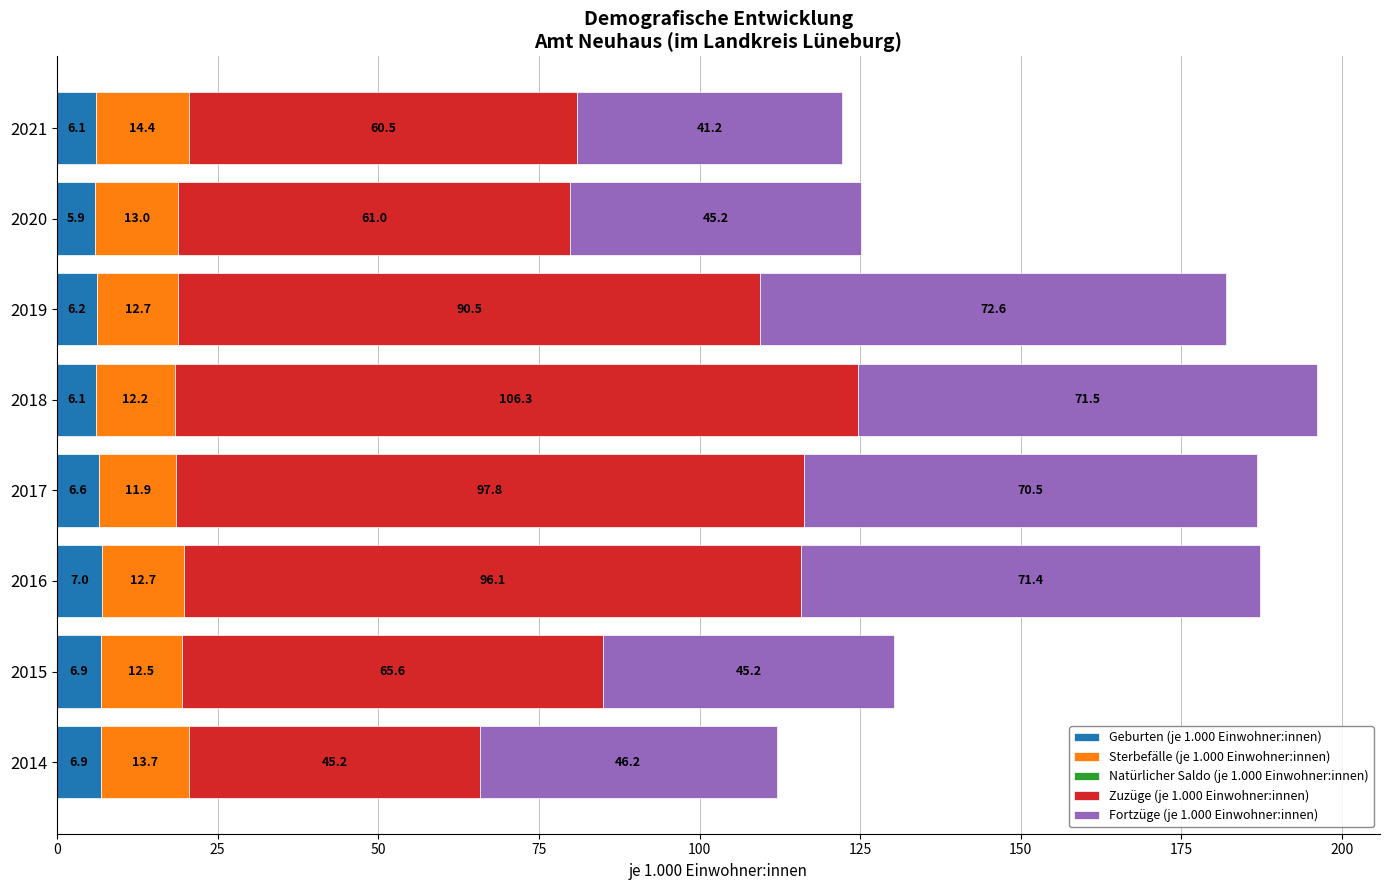

The value of Geburten (je 1.000 Einwohner:innen) at 2016 is 7.0. True or false?

True